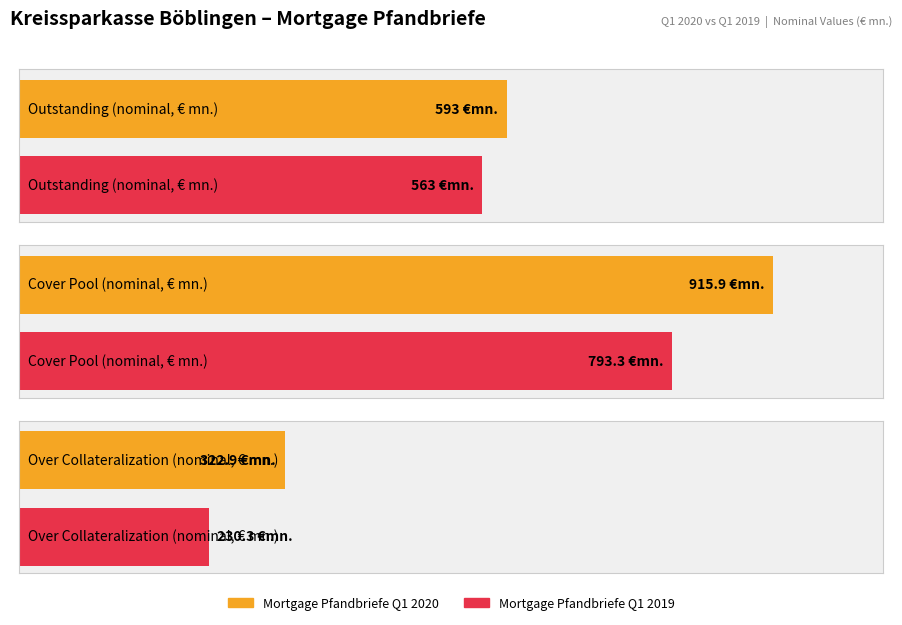

What is the value of the Mortgage Pfandbriefe Q1 2019 bar at the 2nd from the left?

793.3